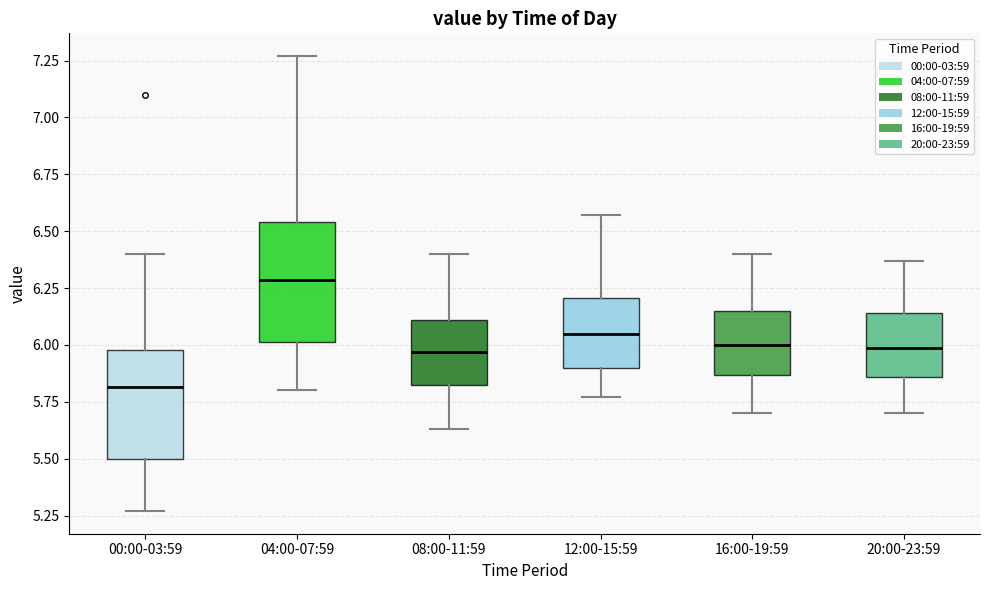

Which box has the highest median line?

04:00-07:59